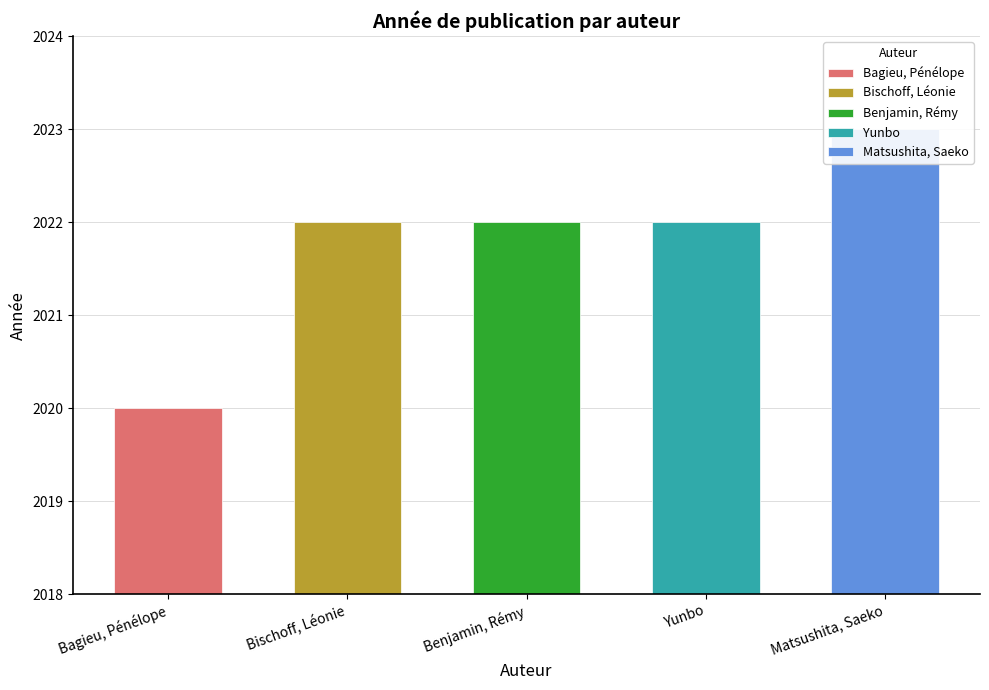

Read the value at Yunbo.

2022